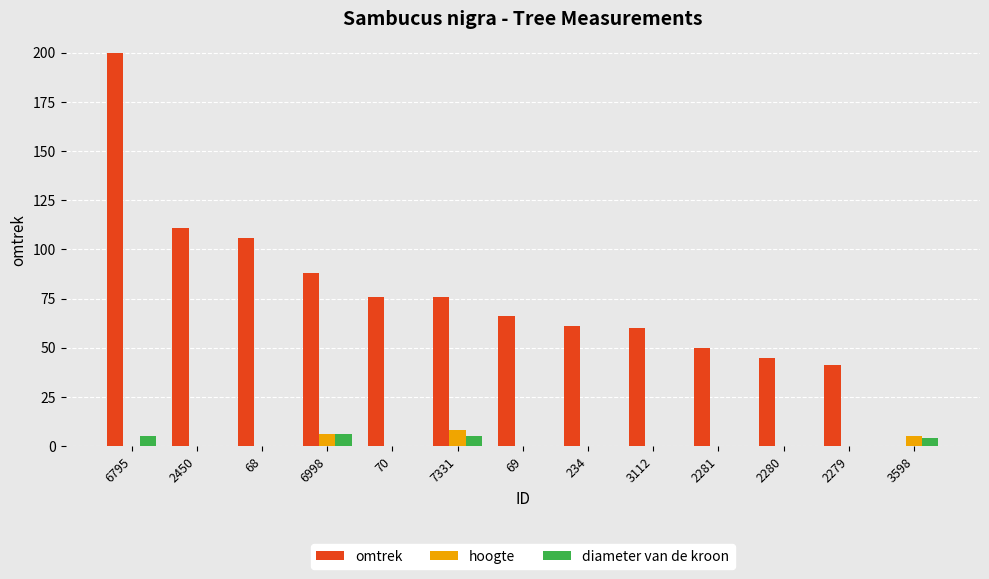

The value of omtrek at 2279 is 69. True or false?

False